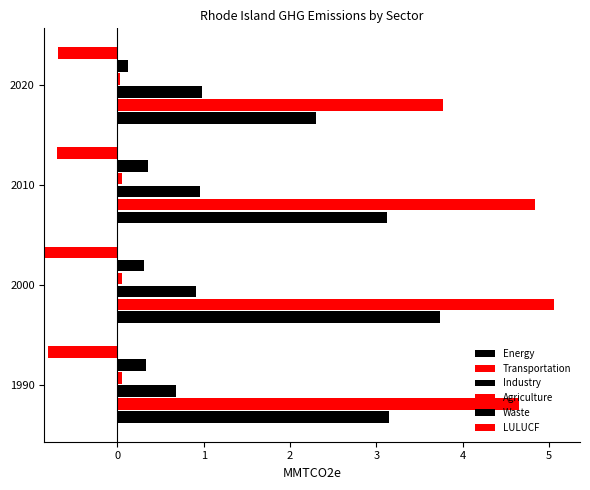

True or false: Agriculture has a value of 0.0 at 2010.

False